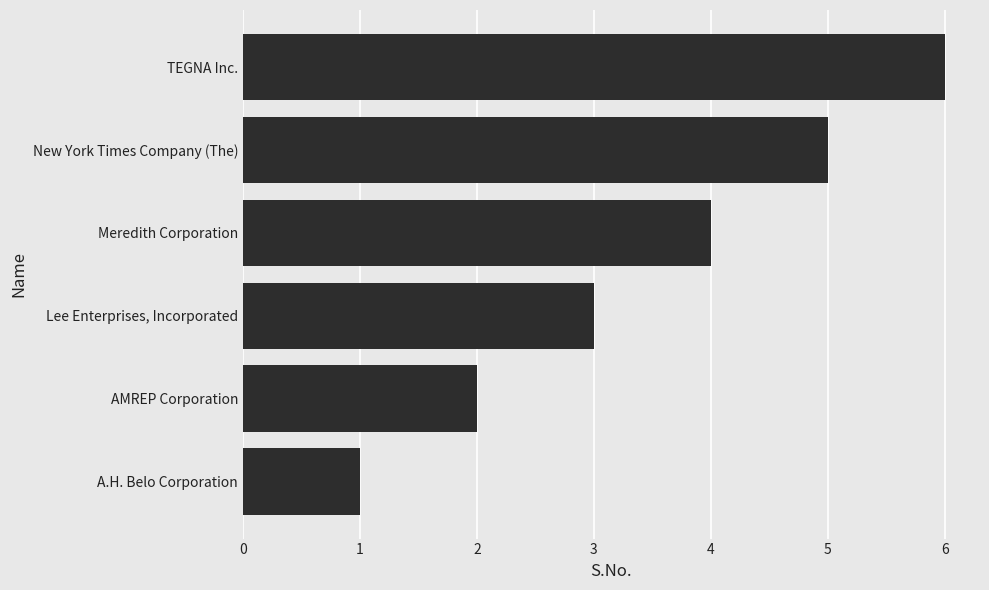

What is the difference between the maximum and minimum values?

5